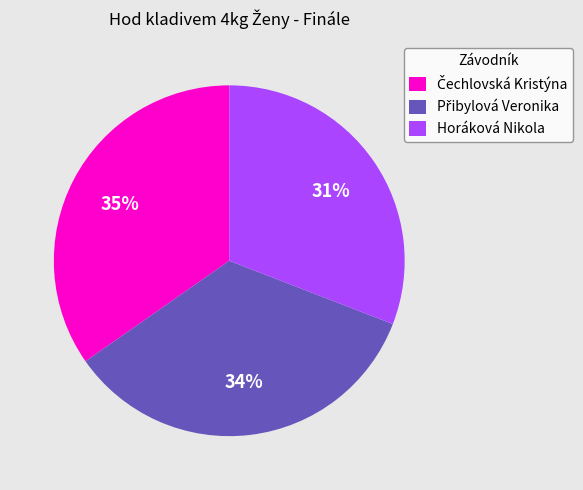

To the nearest percent, what is the difference between the largest and smallest slice percentages?

4%